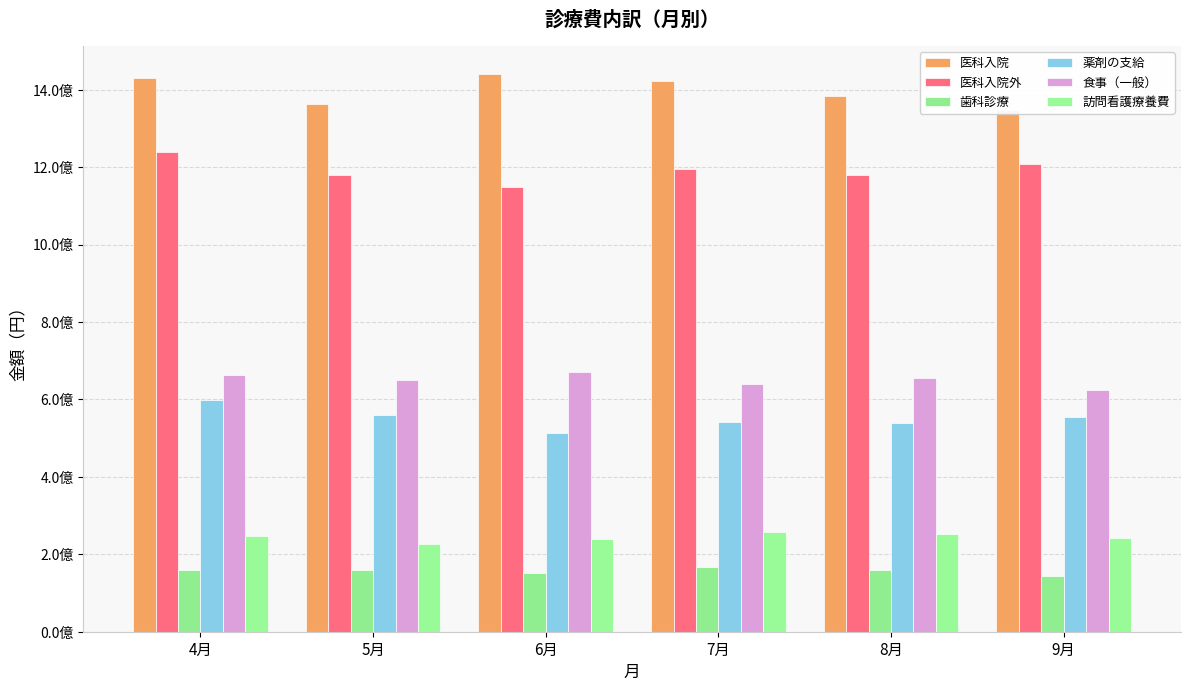

What is the greatest value displayed?

1441508101